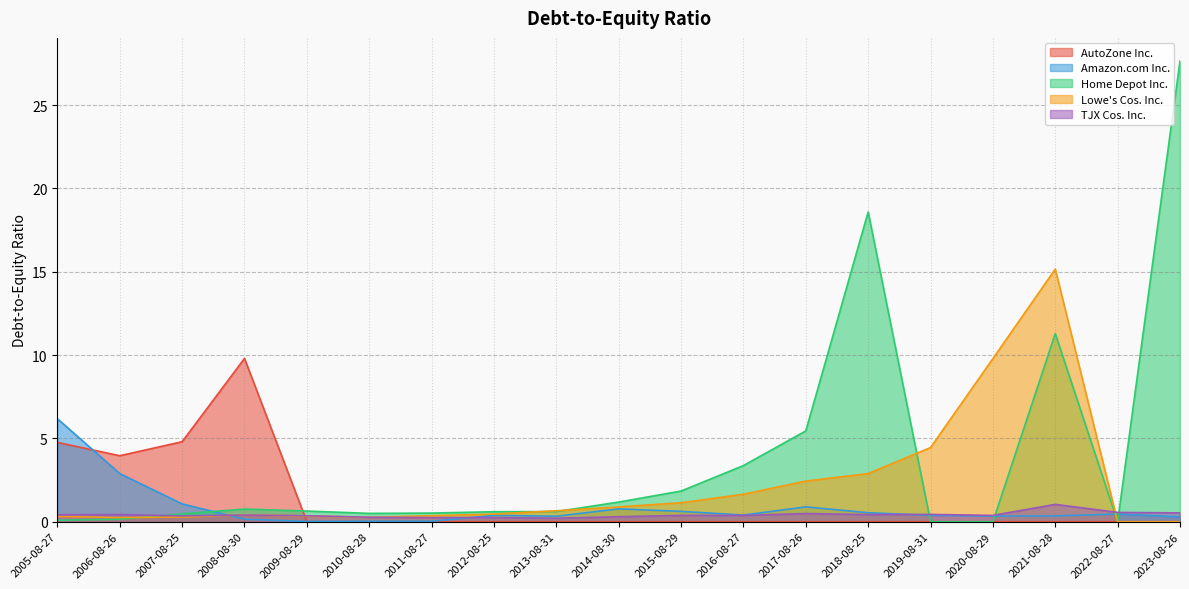

Does the chart have visible grid lines?

Yes